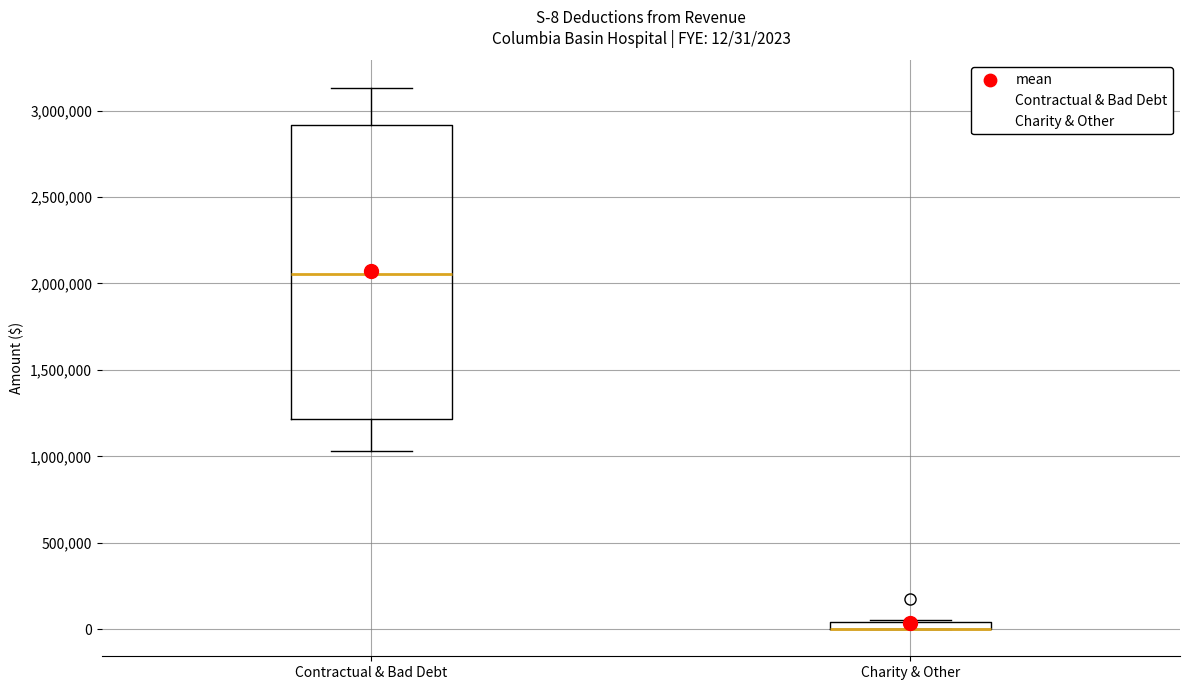

Comparing the boxes themselves (not the whiskers), which one is the tallest?

Contractual & Bad Debt